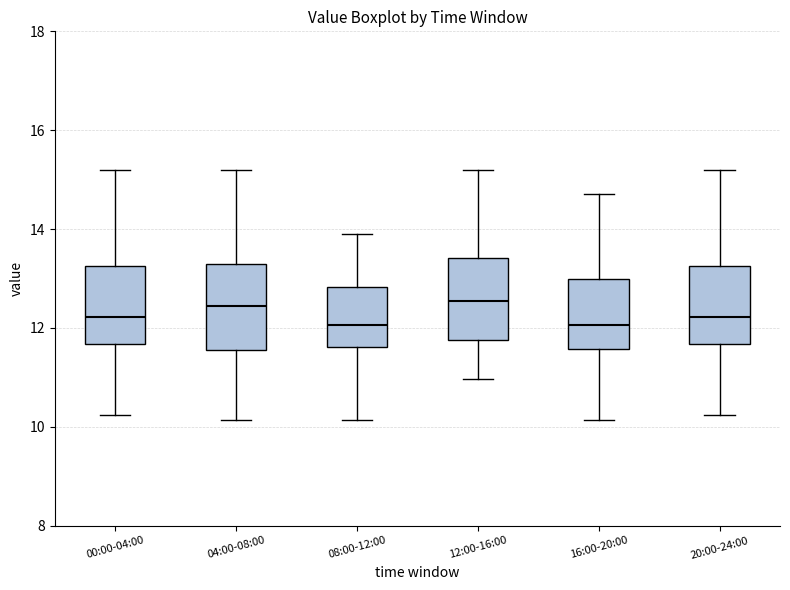

Reading left to right, read every box against the y-axis: the position of its median line, the range the box covers, and the ends of its whiskers. The values are not printed on the chart, so give them approximately, as read against the axis.

00:00-04:00: median 12.2, box 11.6 to 13.2, whiskers 10.2 to 15.2
04:00-08:00: median 12.4, box 11.6 to 13.4, whiskers 10.2 to 15.2
08:00-12:00: median 12.0, box 11.6 to 12.8, whiskers 10.2 to 14.0
12:00-16:00: median 12.6, box 11.8 to 13.4, whiskers 11.0 to 15.2
16:00-20:00: median 12.0, box 11.6 to 13.0, whiskers 10.2 to 14.8
20:00-24:00: median 12.2, box 11.6 to 13.2, whiskers 10.2 to 15.2